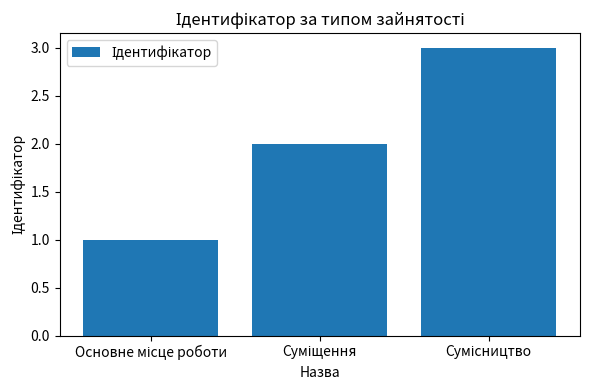

What is the sum of all values?

6